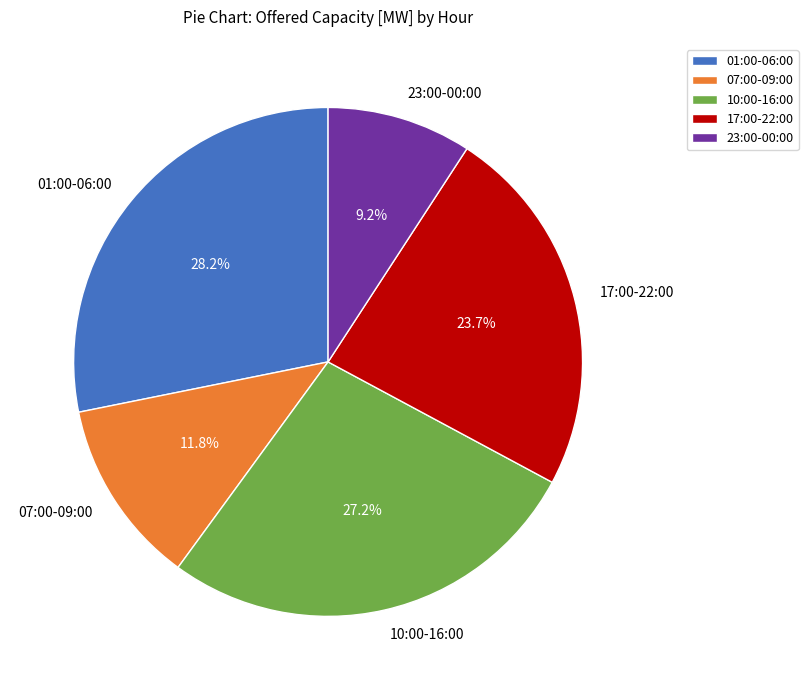

Does any single category account for the majority?

No